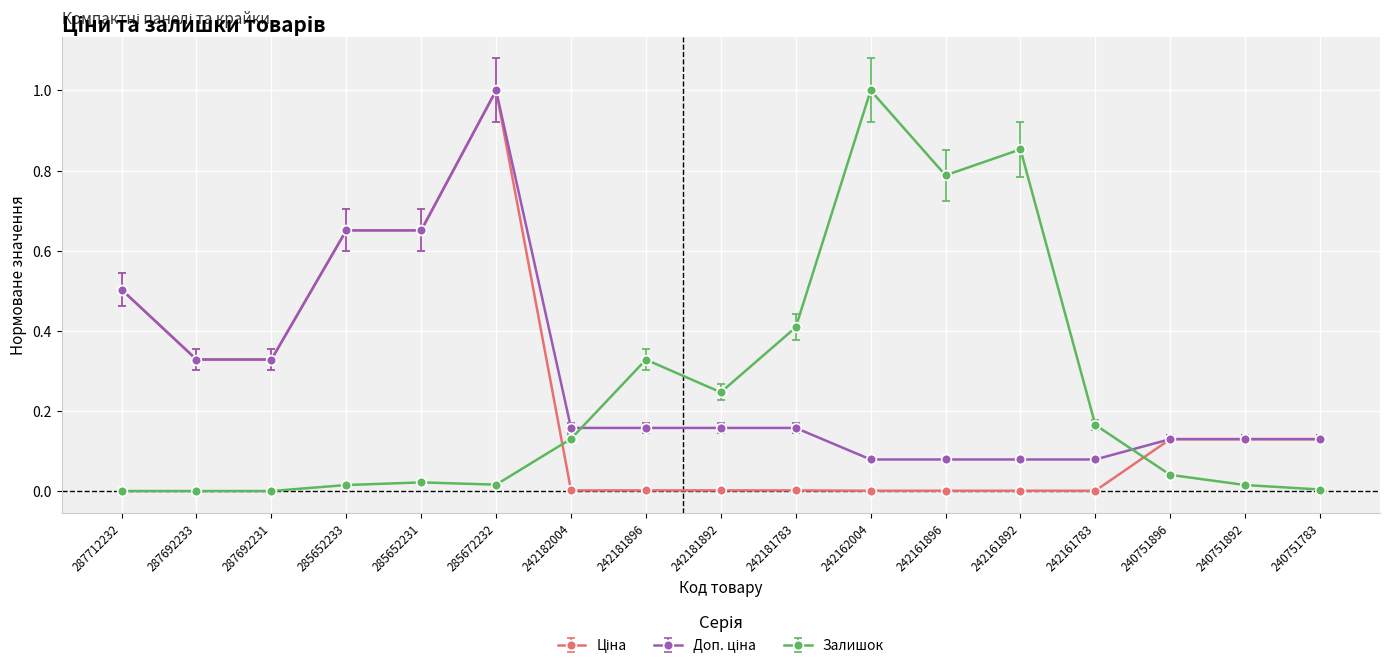

The Залишок series shows 1.3 at 242162004. True or false?

False